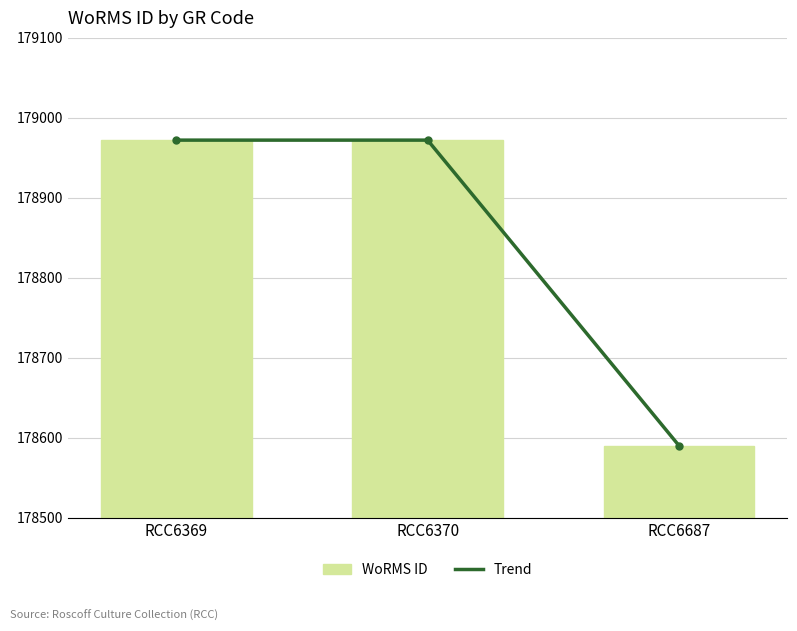

The value of Trend at RCC6687 is 261873. True or false?

False